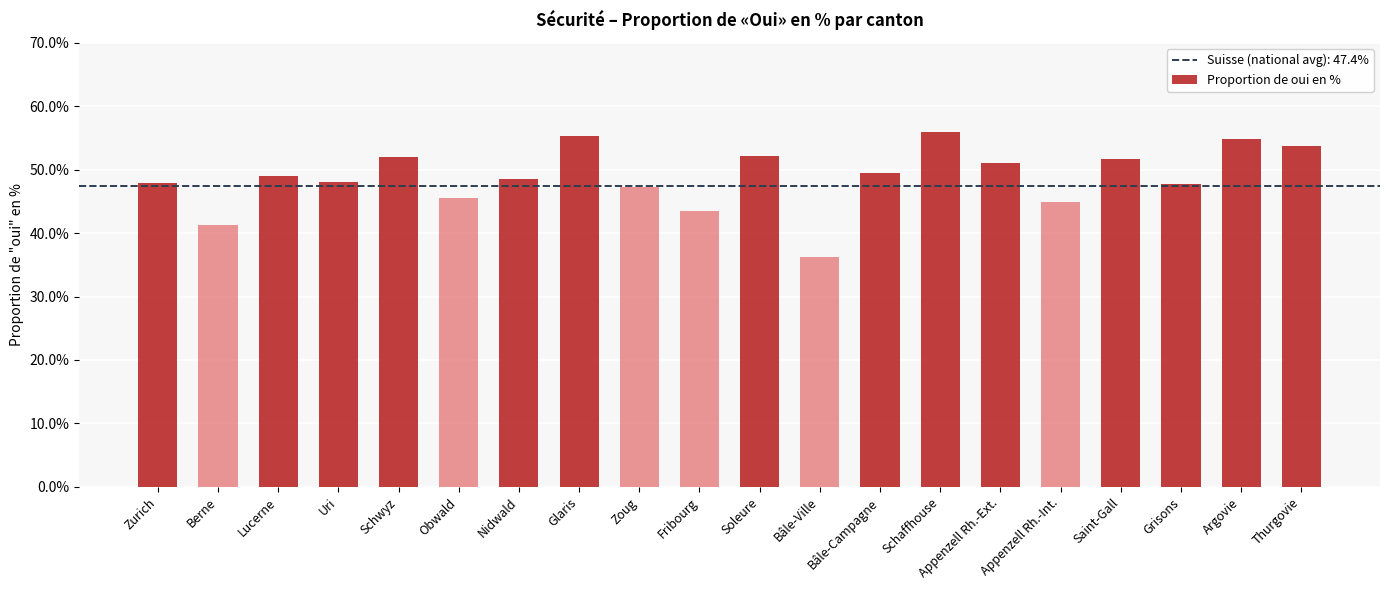

What is the smallest value displayed?

36.2